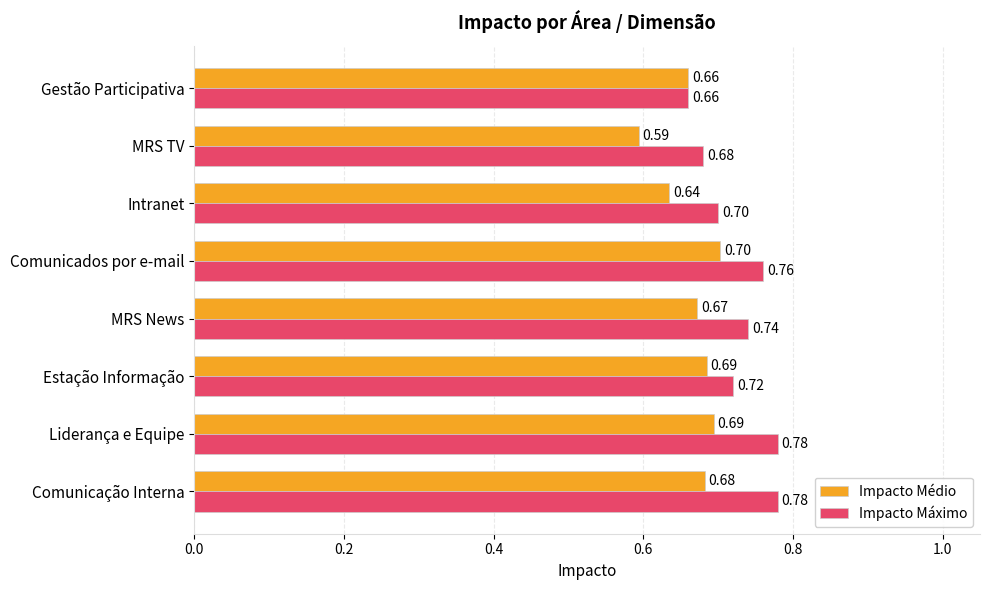

What is the difference between the maximum and minimum values in the Impacto Médio series?

0.1